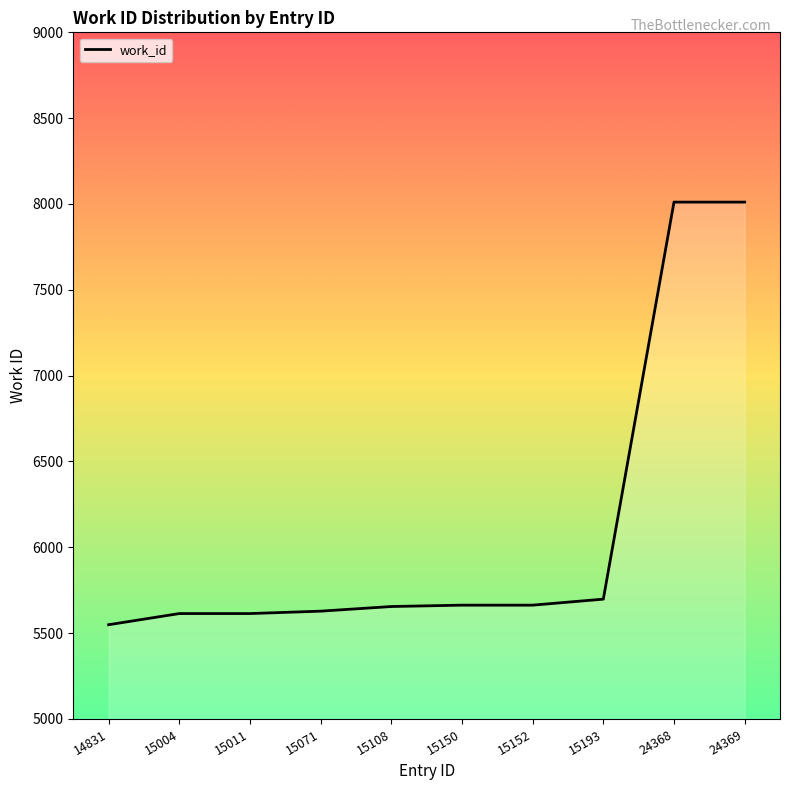

Approximately how many times larger is the value at 15011 compared to 14831?

1.0